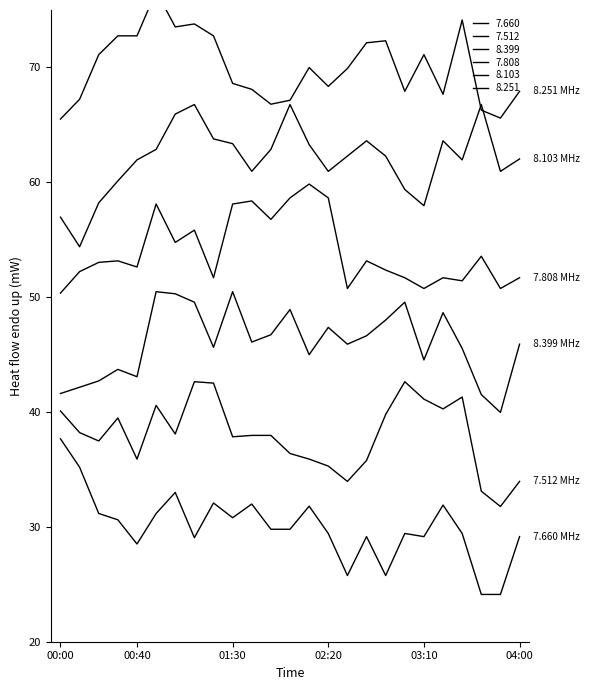

True or false: 7.660 and 8.251 cross at least once.

False